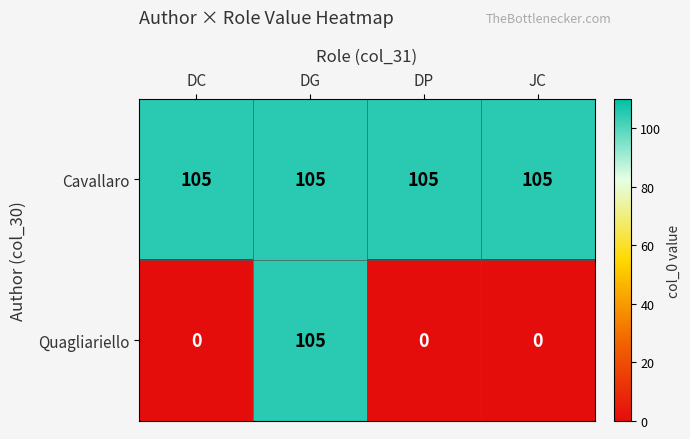

At DP, list the series in order from smallest to largest.

Quagliariello, Cavallaro